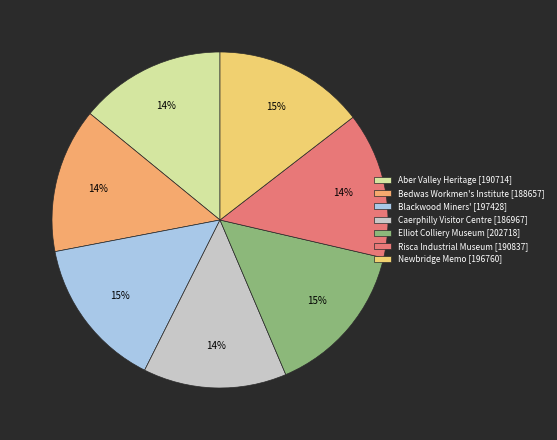

Count the number of slices in the pie.

7